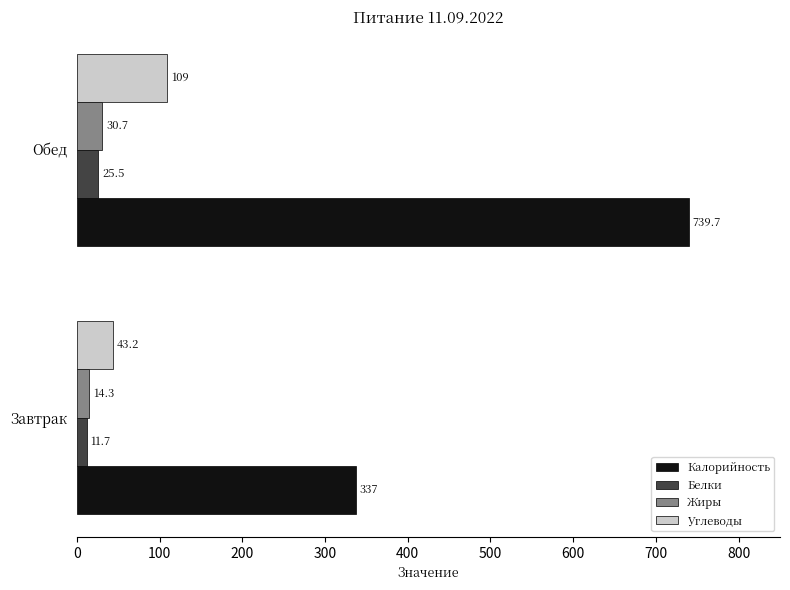

How many values in the Жиры series are below 30?

1